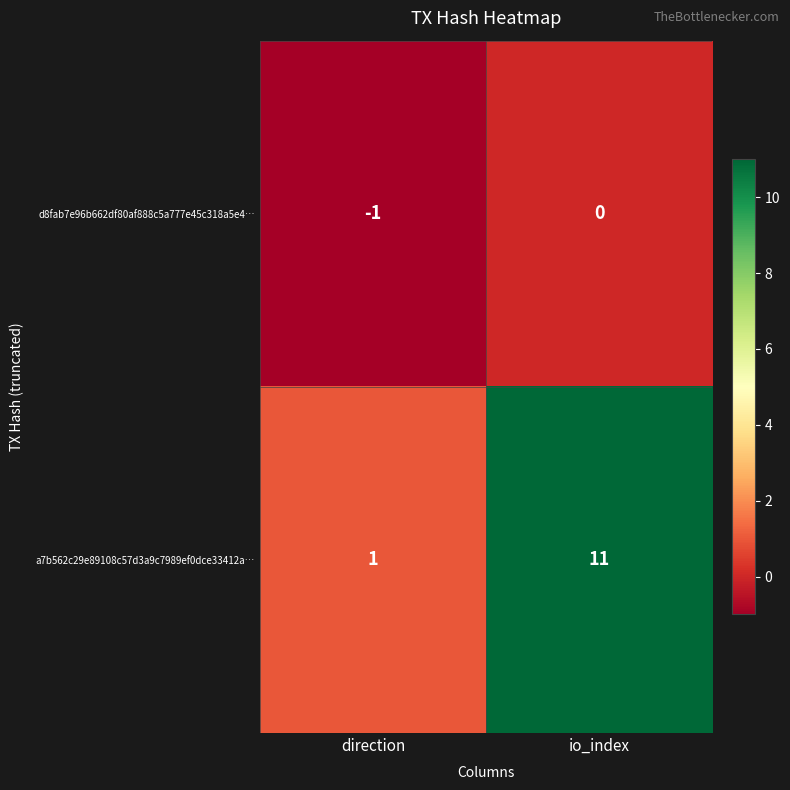

Rank the series at io_index from lowest to highest value.

d8fab7e96b662df80af888c5a777e45c318a5e4…, a7b562c29e89108c57d3a9c7989ef0dce33412a…